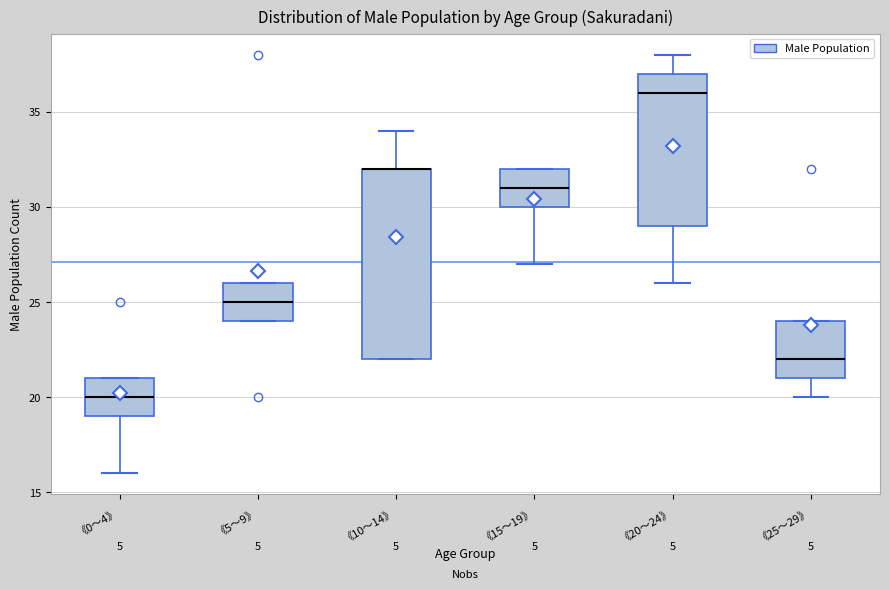

Where does the lower whisker of the box for 《25～29》 end on the y-axis? The values are not printed on the chart, so give them approximately, as read against the axis.

20